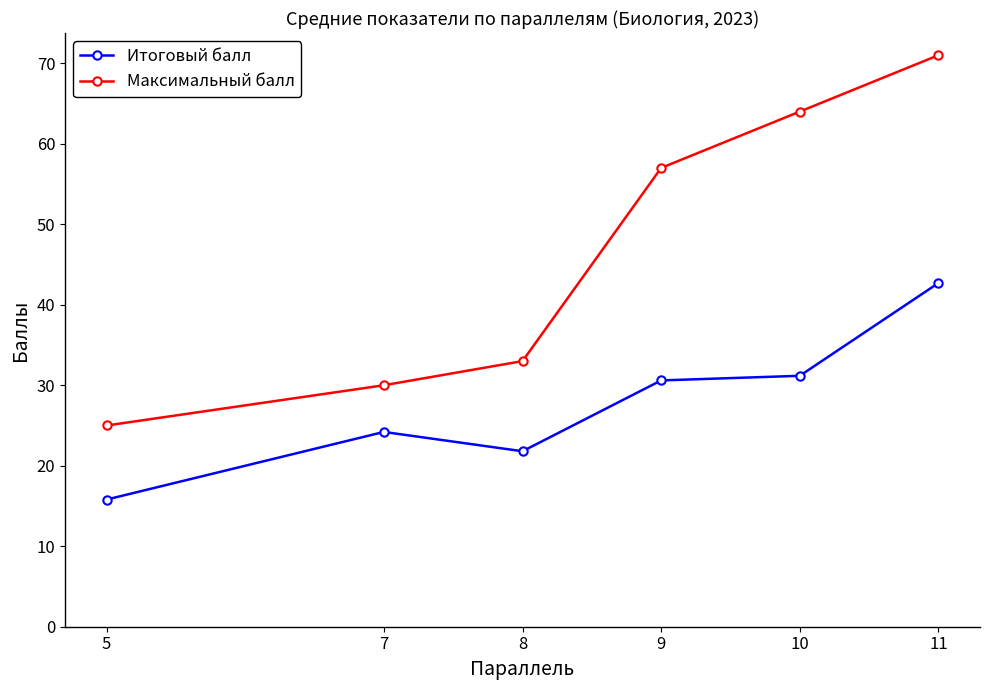

What is the maximum value shown in the chart?

71.0